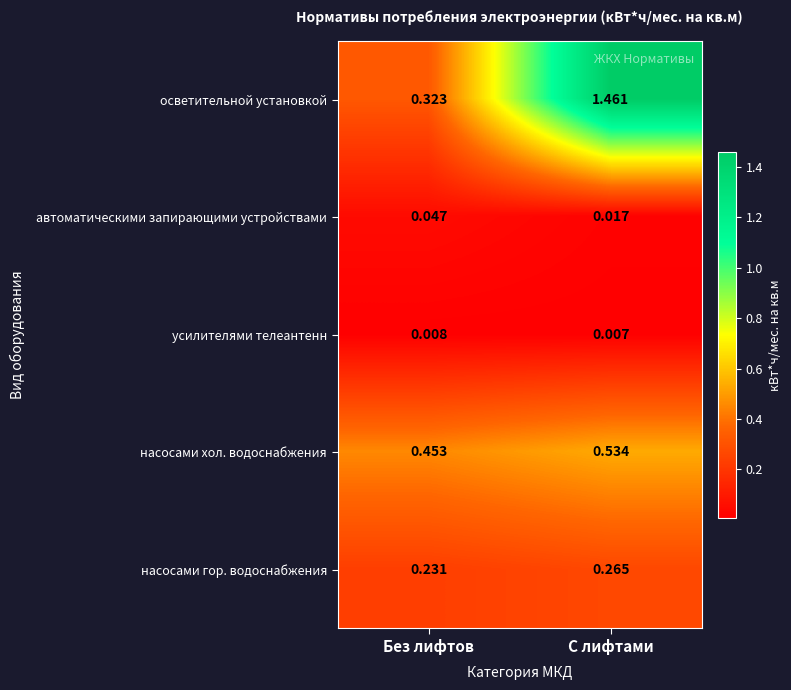

Where is усилителями телеантенн nearest to the value 0?

С лифтами